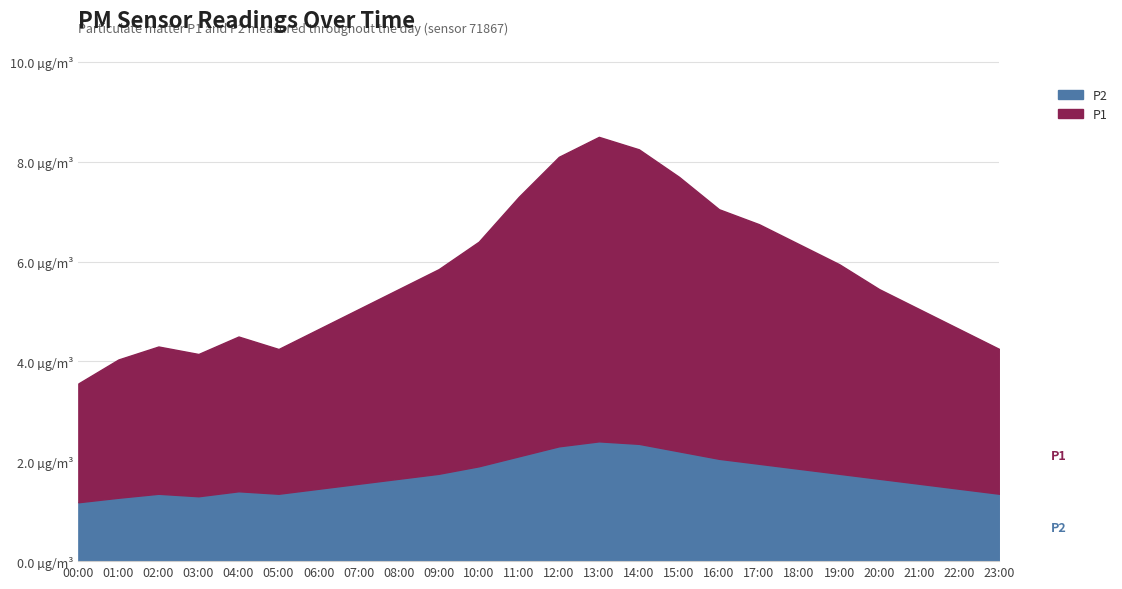

Reading left to right, what are all the values shown in this chart?

P1: 2.4	2.8	3.0	2.9	3.1	2.9	3.2	3.5	3.8	4.1	4.5	5.2	5.8	6.1	5.9	5.5	5.0	4.8	4.5	4.2	3.8	3.5	3.2	2.9
P2: 1.2	1.3	1.4	1.3	1.4	1.4	1.4	1.6	1.6	1.8	1.9	2.1	2.3	2.4	2.4	2.2	2.0	1.9	1.9	1.8	1.6	1.6	1.4	1.4